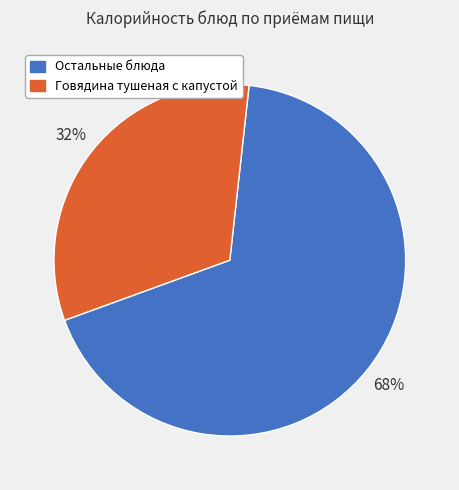

To the nearest percent, what is the average slice percentage?

50%